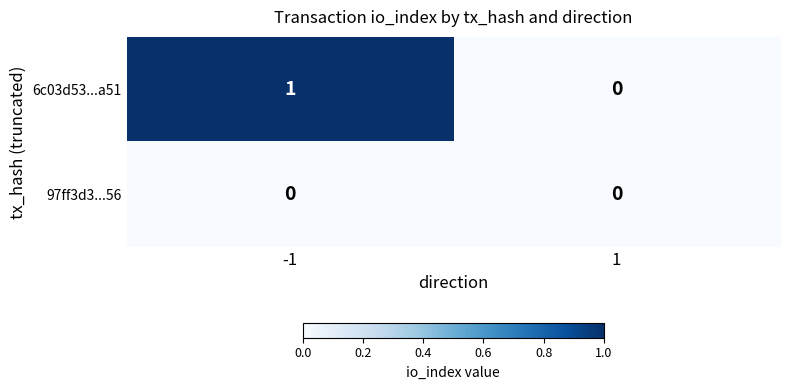

Rank the series by their average value, from lowest to highest.

97ff3d3...56, 6c03d53...a51